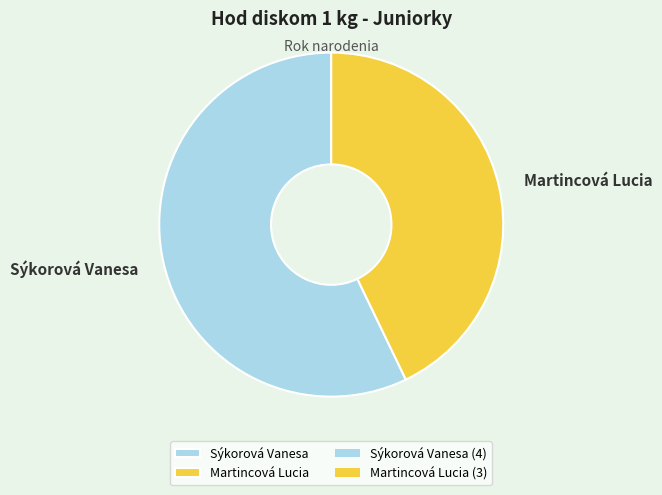

Is it true that Martincová Lucia is 30% of the pie?

False